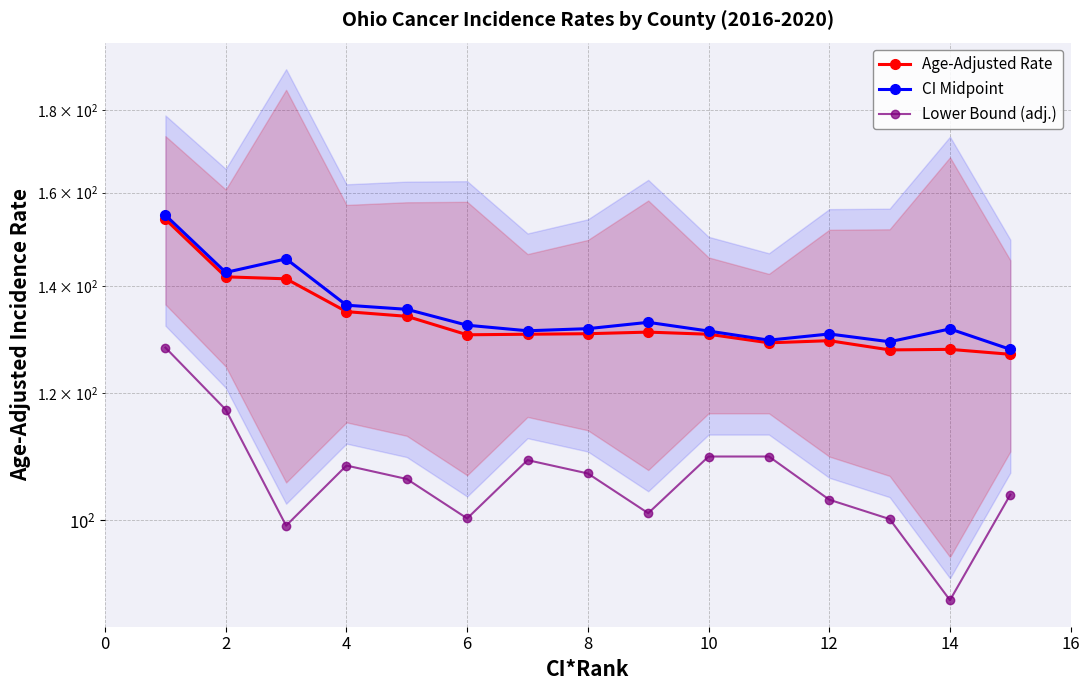

At how many categories does at least one series exceed 111?

15